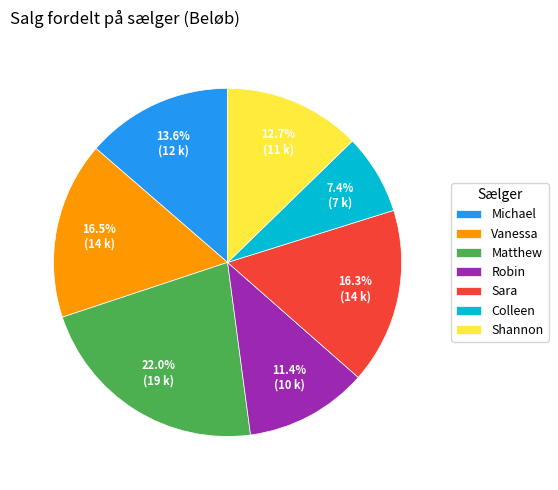

Which has a higher value, Matthew or Vanessa?

Matthew